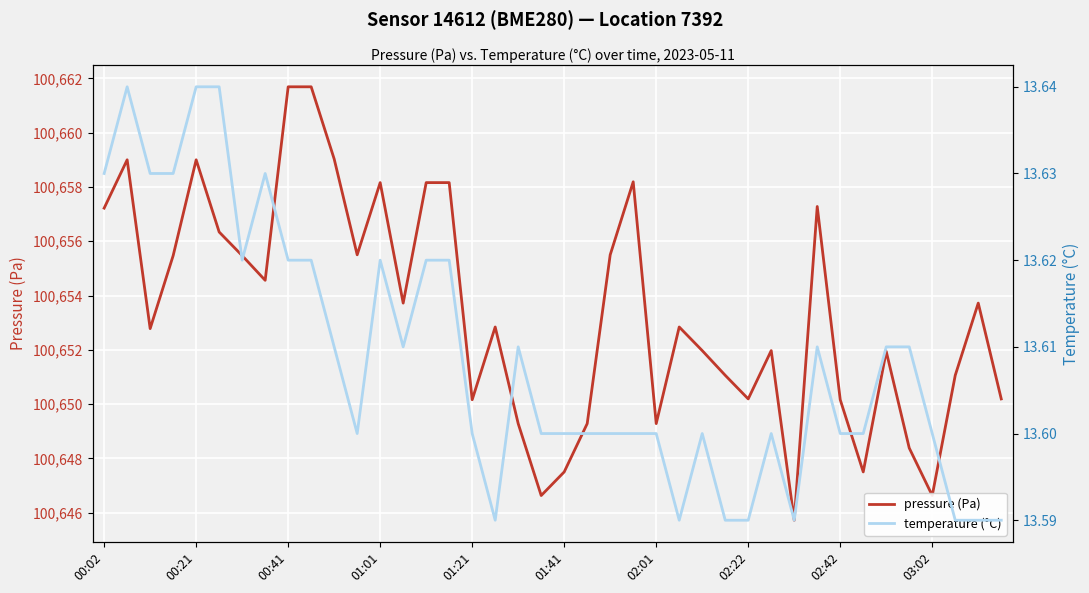

True or false: pressure (Pa) and temperature (°C) cross at least once.

False